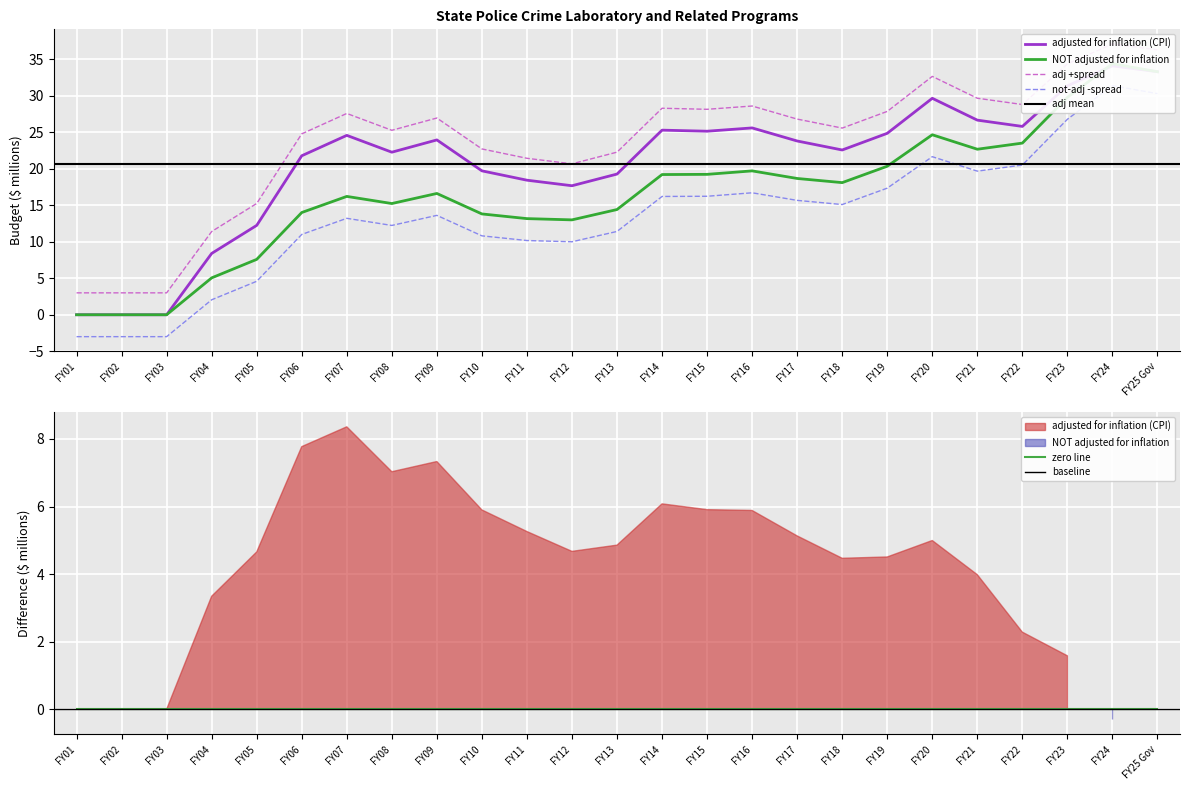

Is this an area chart (filled region under the line)?

No